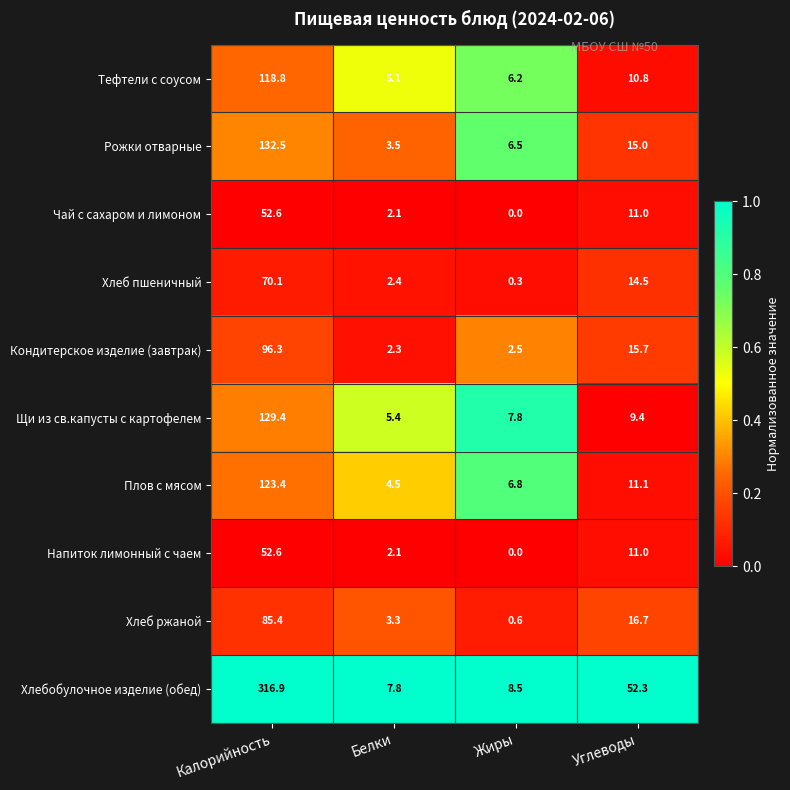

List the labels in order of Хлеб пшеничный value, smallest first.

Жиры, Белки, Углеводы, Калорийность